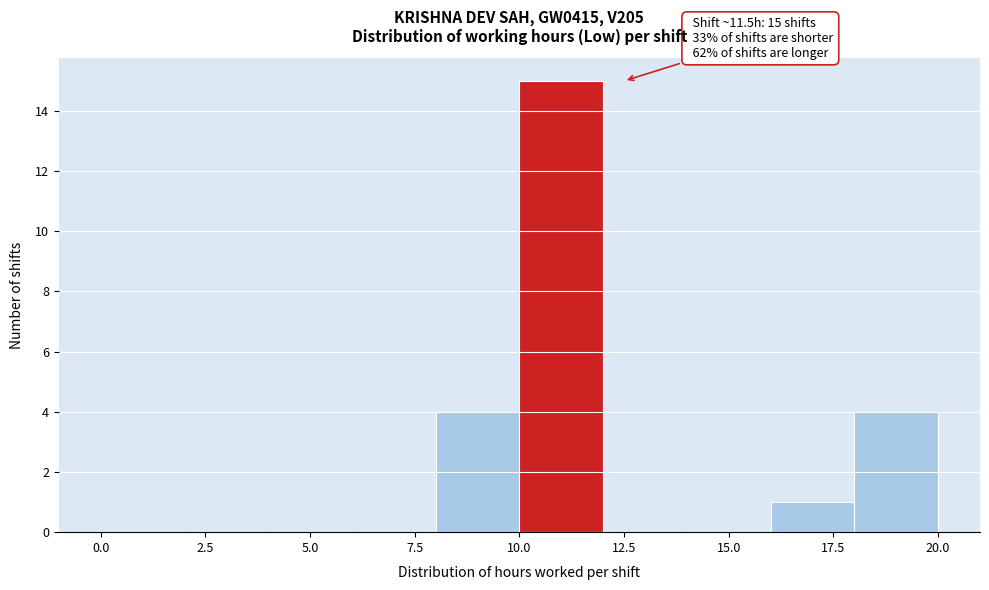

Which range on the x-axis has the tallest bar?

10 to 12